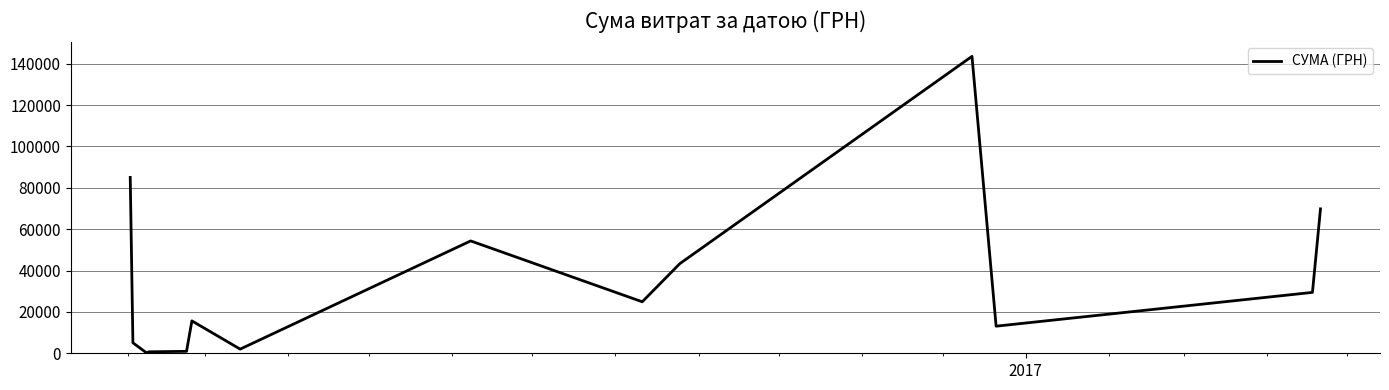

What is the maximum value shown in the chart?

143568.0